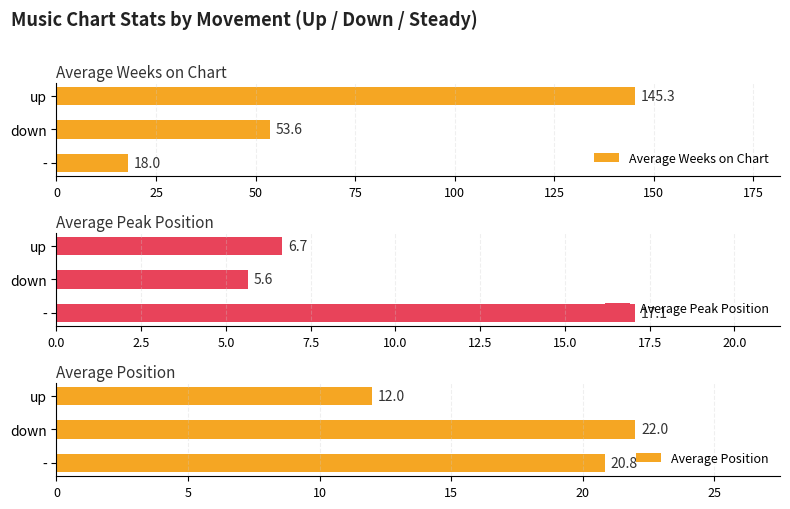

What is the minimum value for Average Position?

12.0